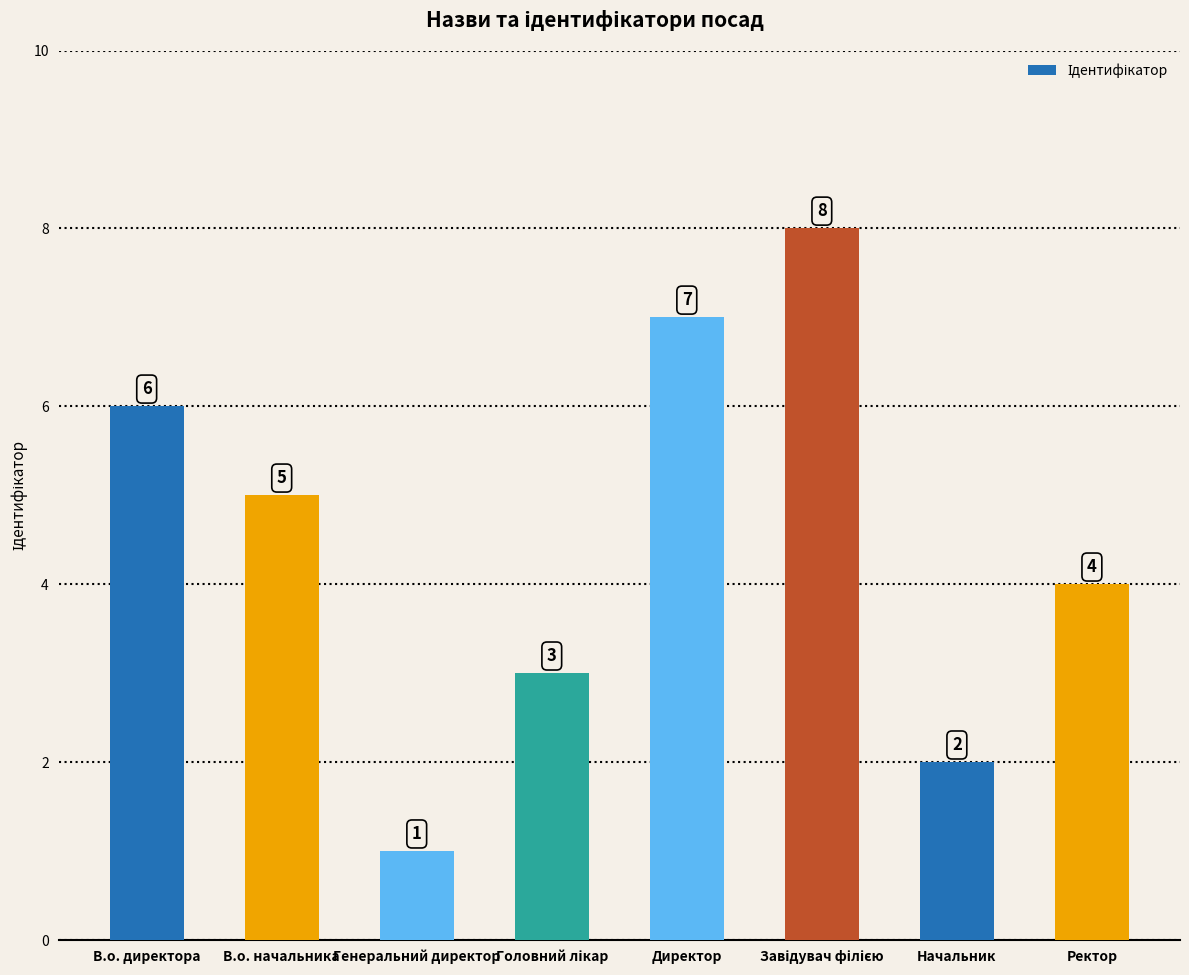

At which label does the data first exceed 5?

В.о. директора